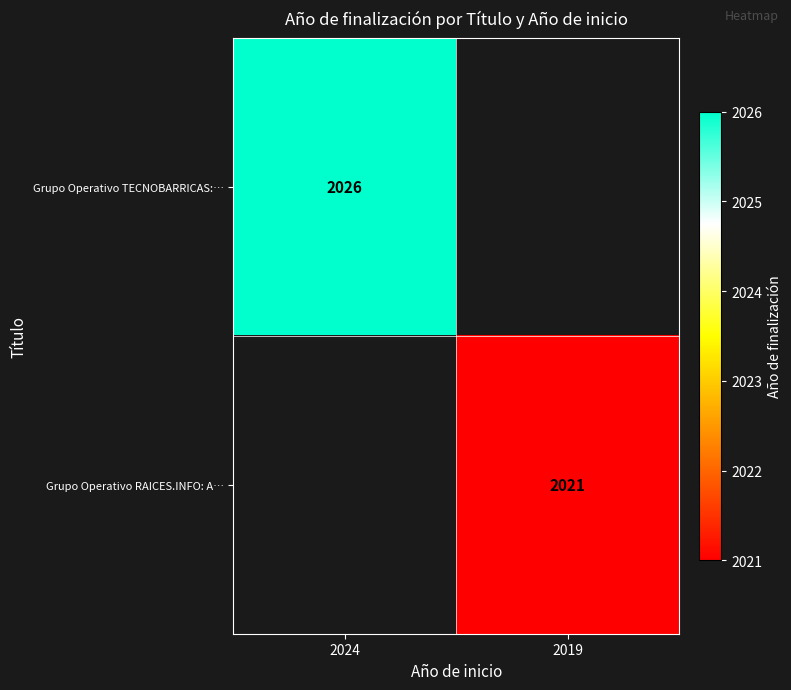

The Grupo Operativo TECNOBARRICAS:… series shows 2026 at 2024. True or false?

True